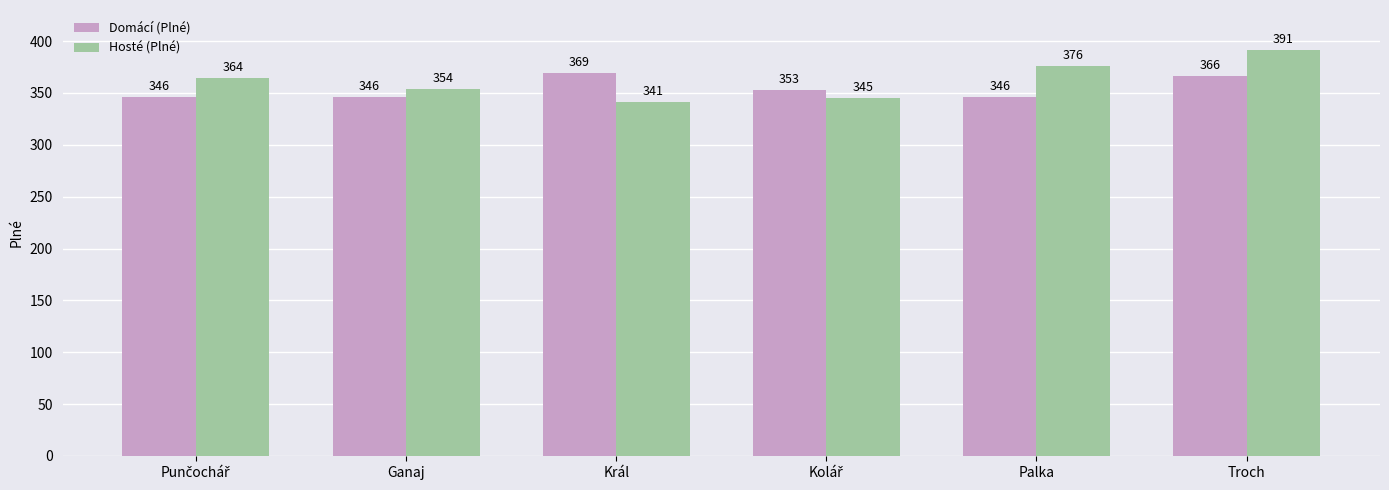

Count the Domácí (Plné) values in the range 346 to 366.

5